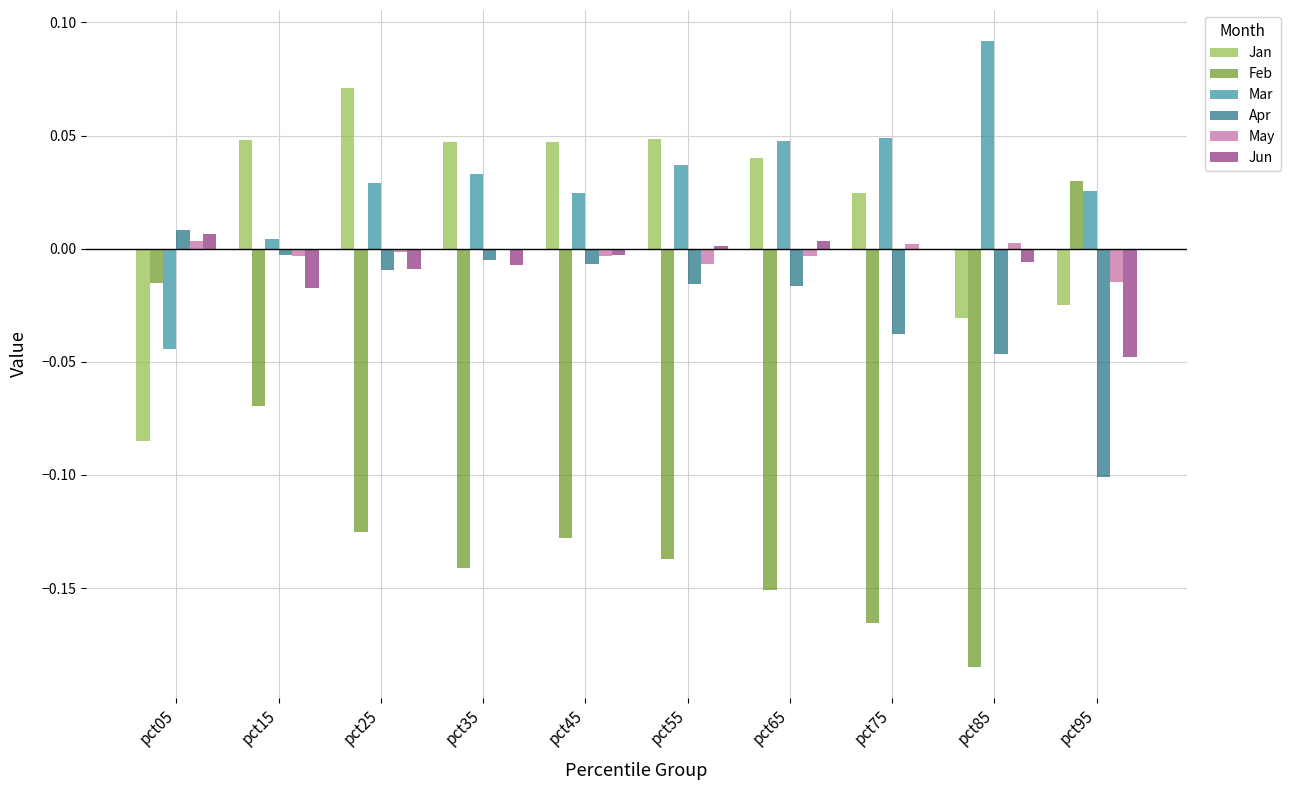

How many values in the Jan series exceed 0?

7